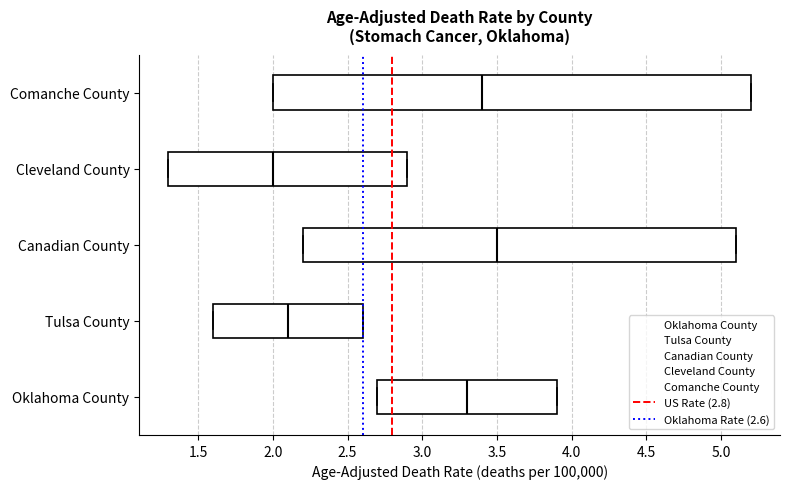

Where is the right edge of the box for Oklahoma County on the x-axis? The values are not printed on the chart, so give them approximately, as read against the axis.

3.9